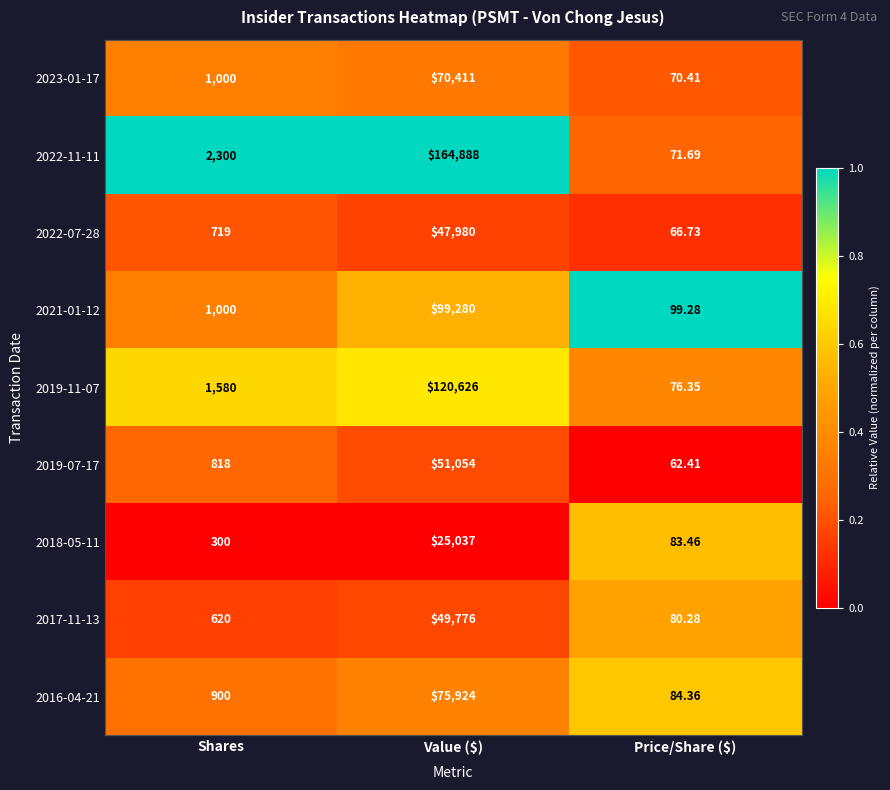

Which category has the highest value across all series?

Value ($)